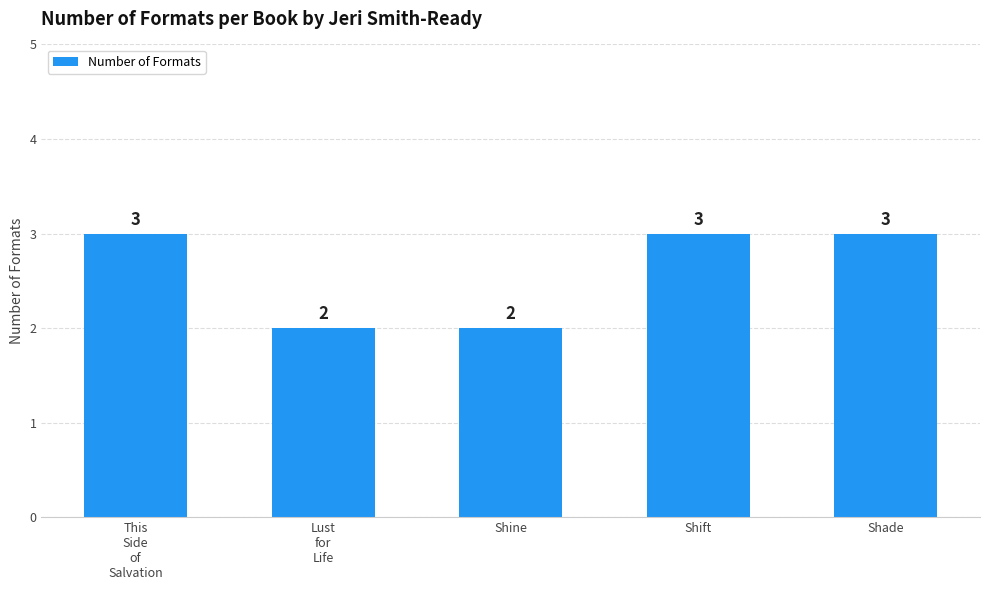

What is the difference between the maximum and minimum values?

1